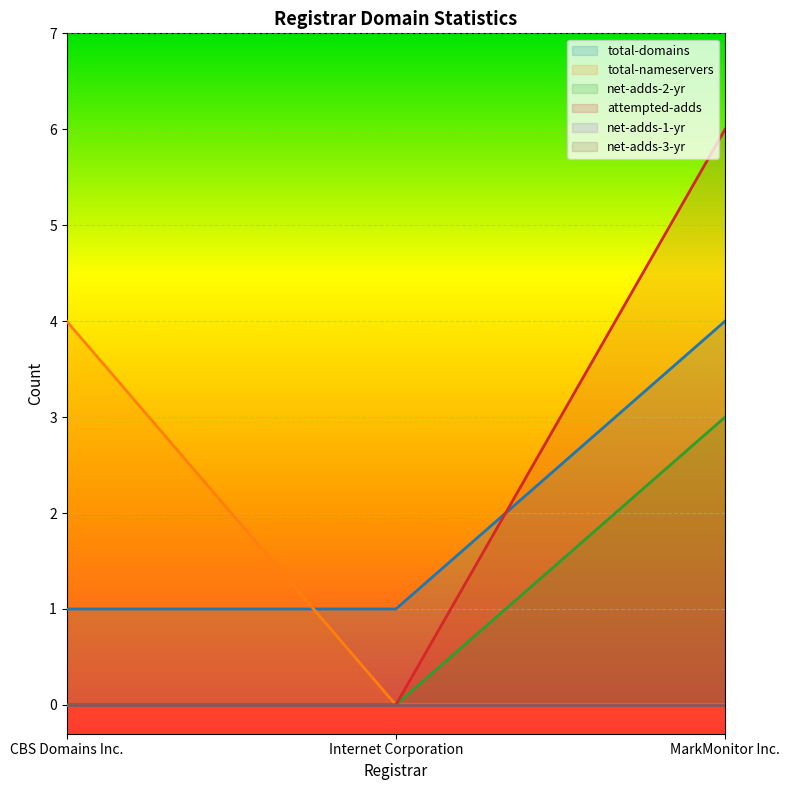

What is the highest value of the total-nameservers series?

4